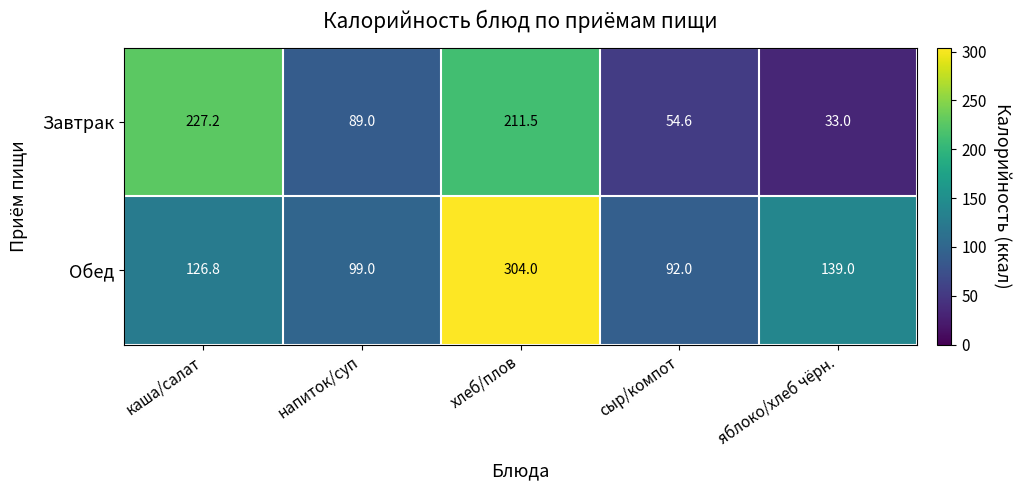

What is the difference between the Завтрак values at напиток/суп and хлеб/плов?

122.5